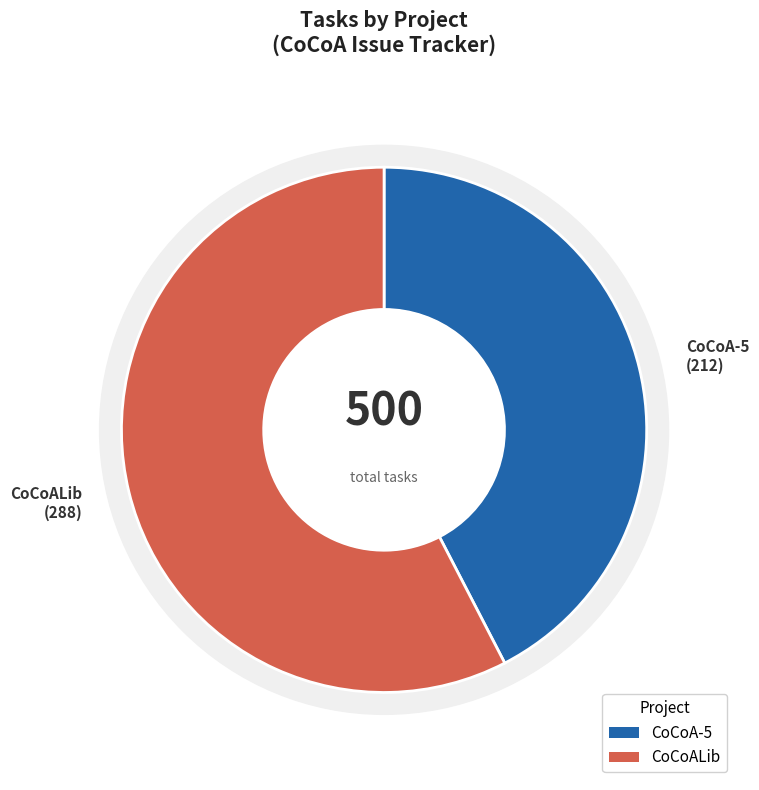

Combined, what portion of the pie is CoCoA-5 and CoCoALib?

100.0%